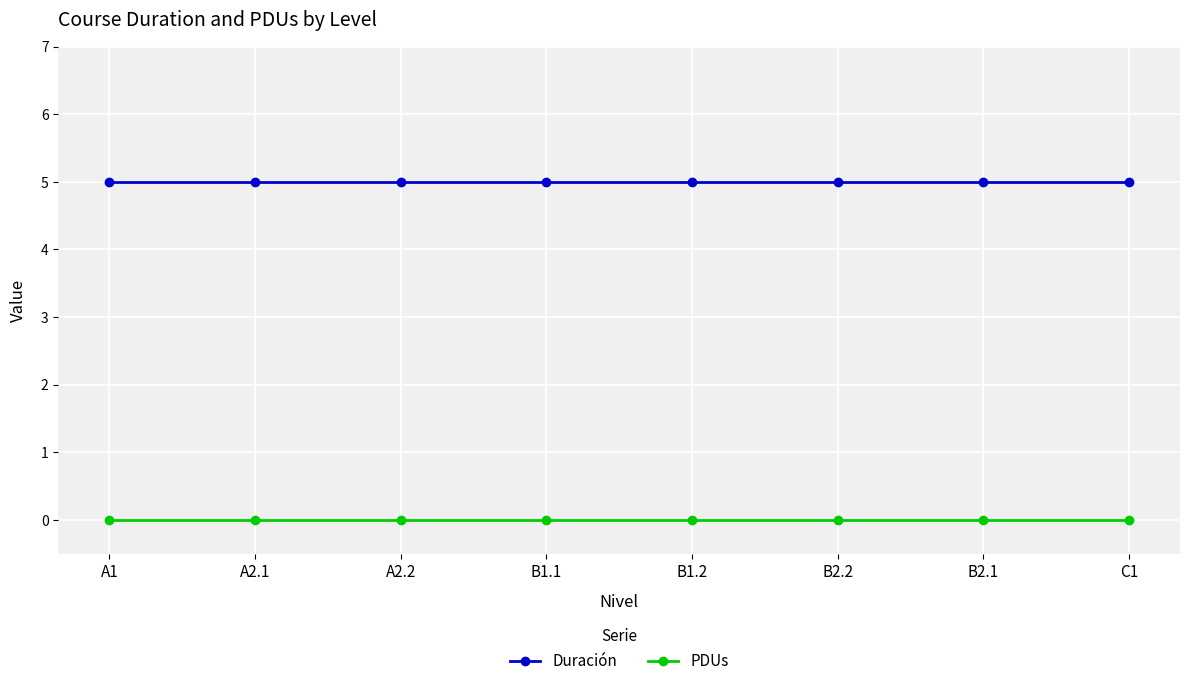

True or false: Duración and PDUs cross at least once.

False